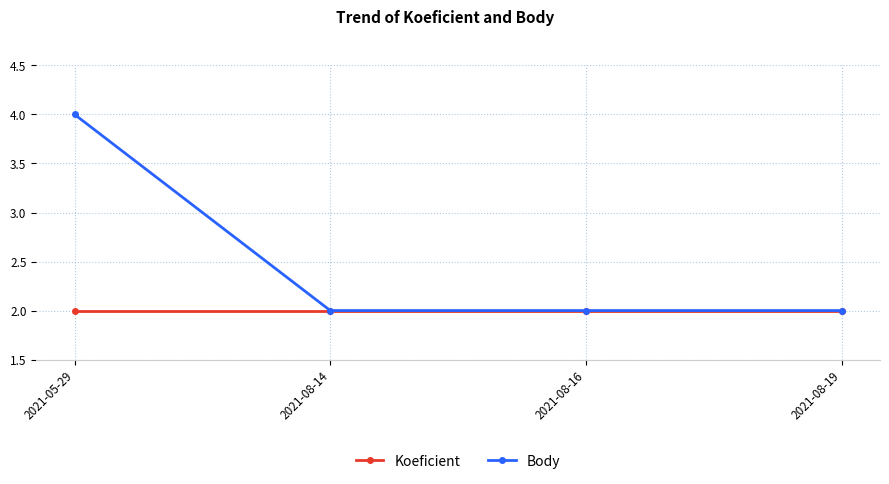

What is the sum of the Body values at 2021-08-14 and 2021-08-19?

4